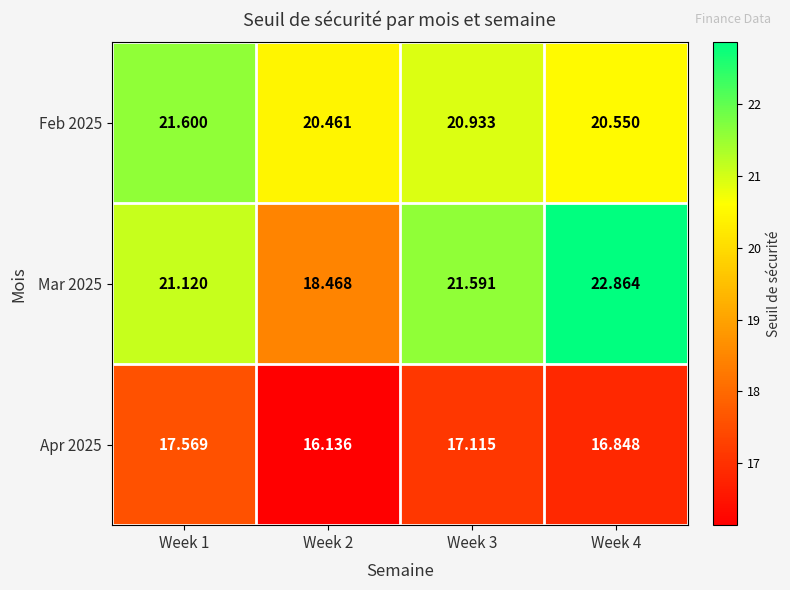

Is the value of Apr 2025 at Week 1 greater than the value of Mar 2025 at Week 3?

No